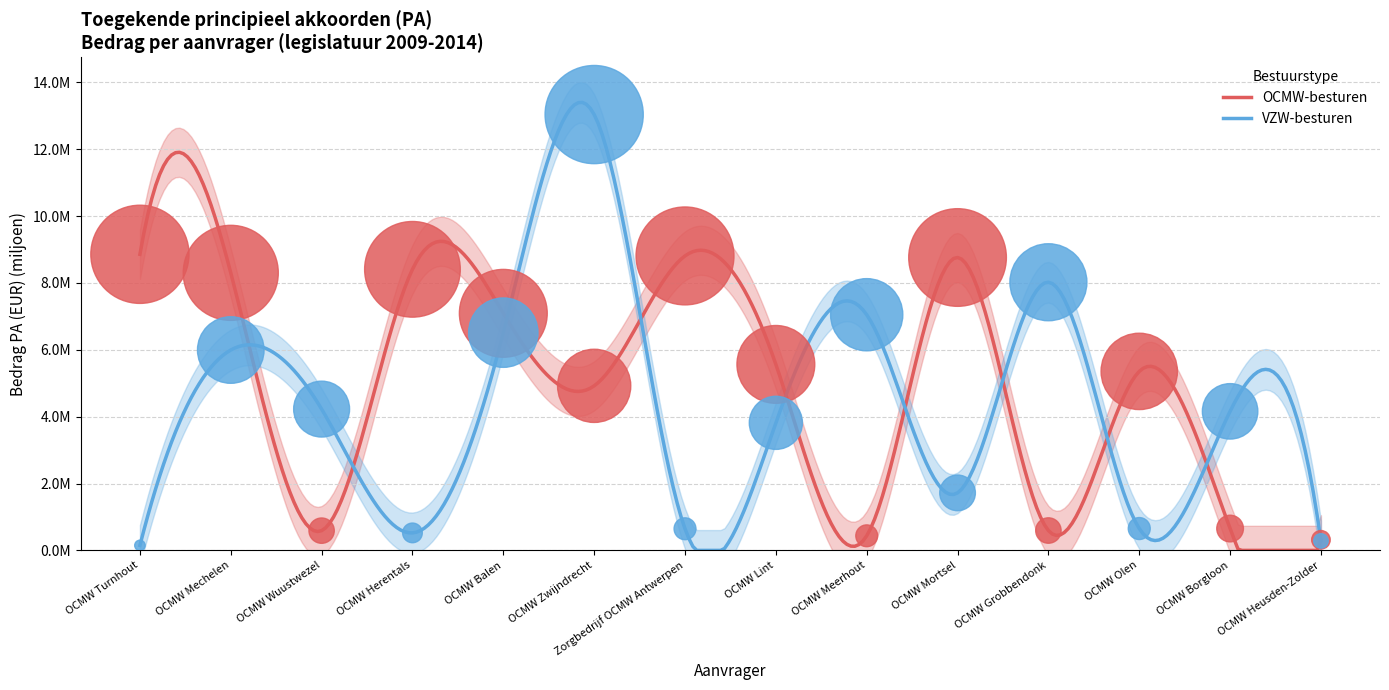

Is the value of VZW-besturen at OCMW Zwijndrecht greater than the value of OCMW-besturen at OCMW Heusden-Zolder?

Yes